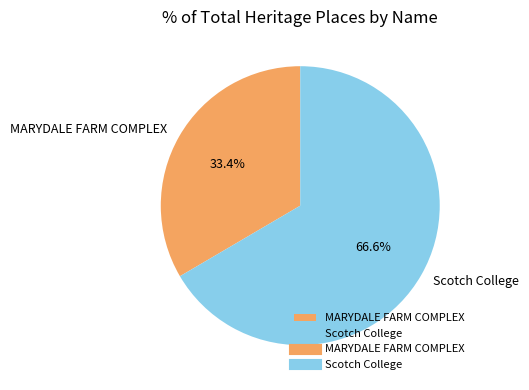

To the nearest percent, what is the combined percentage of MARYDALE FARM COMPLEX and Scotch College?

100%